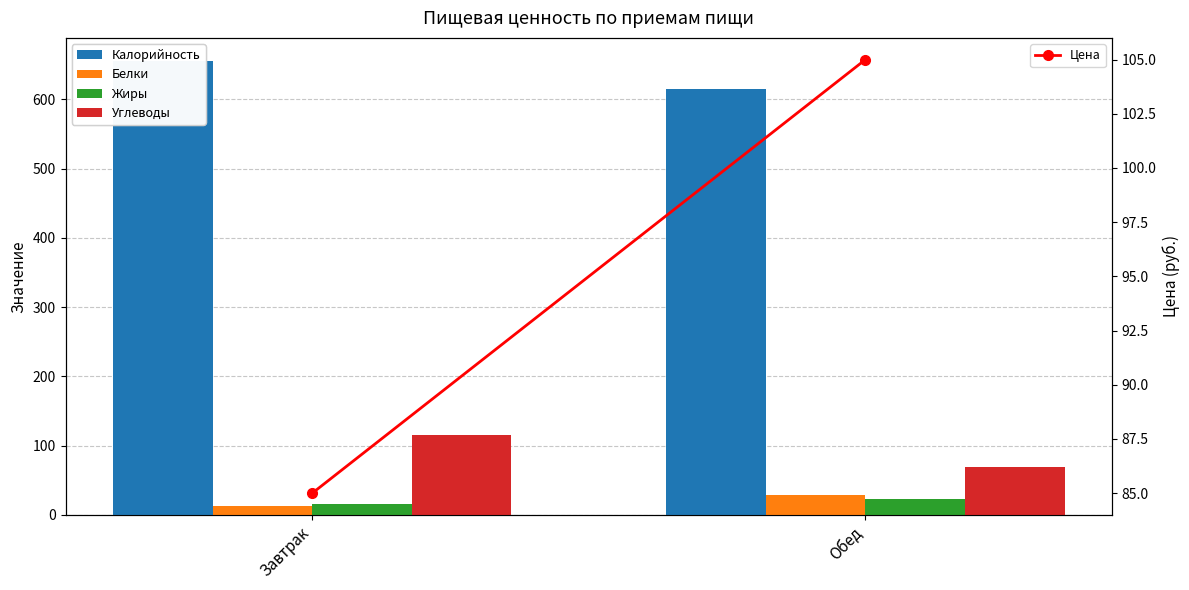

The Жиры series shows 34.0 at Обед. True or false?

False